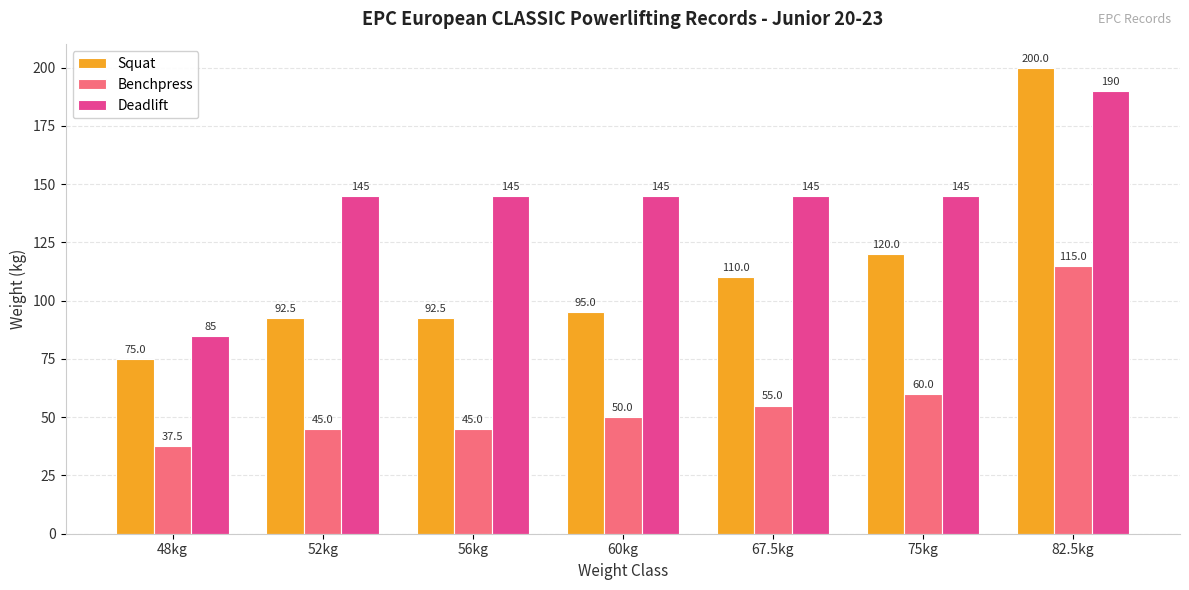

At which label is Benchpress closest to 76?

75kg